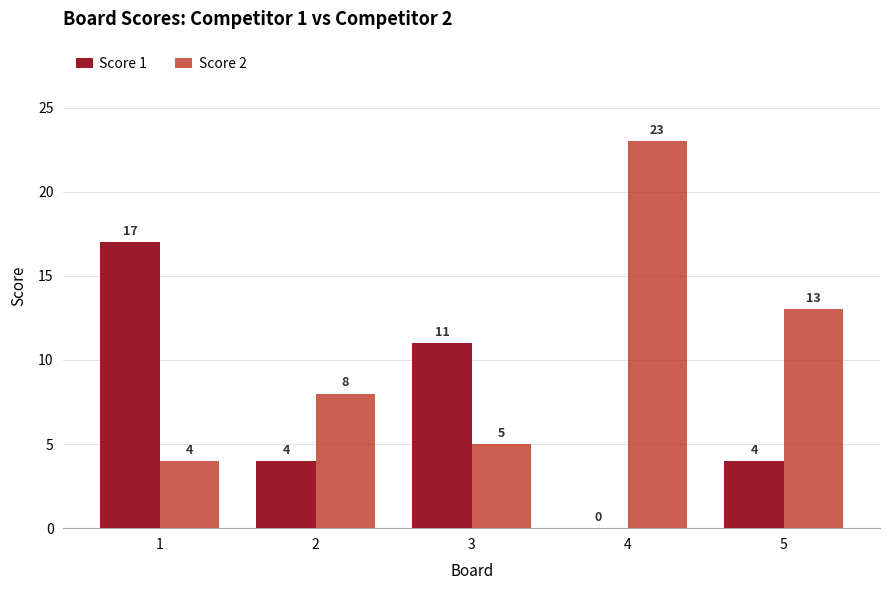

Which category has the highest value in the Score 2 series?

4